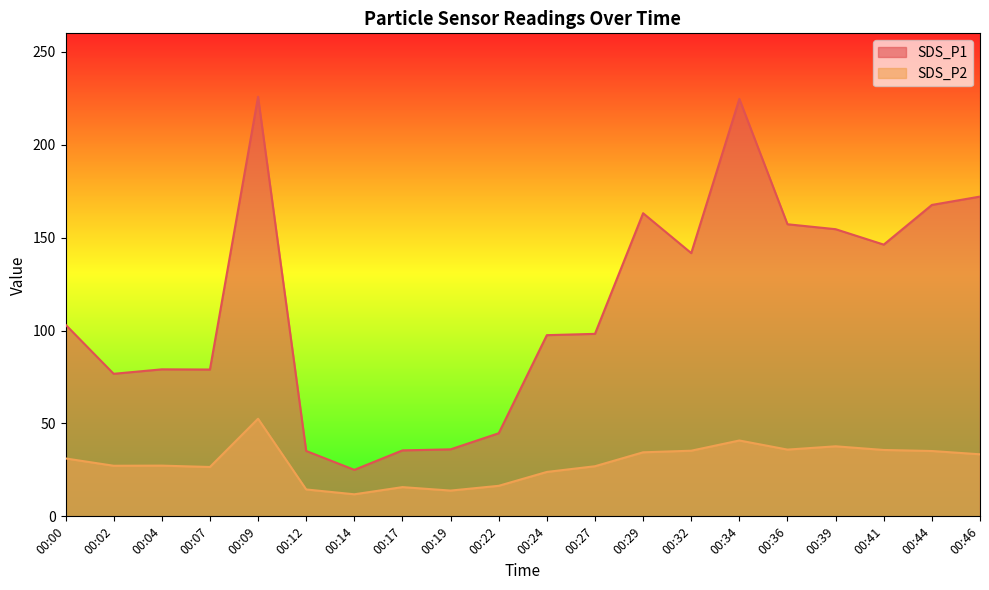

What is the difference between the SDS_P1 values at 00:02 and 00:07?

2.3